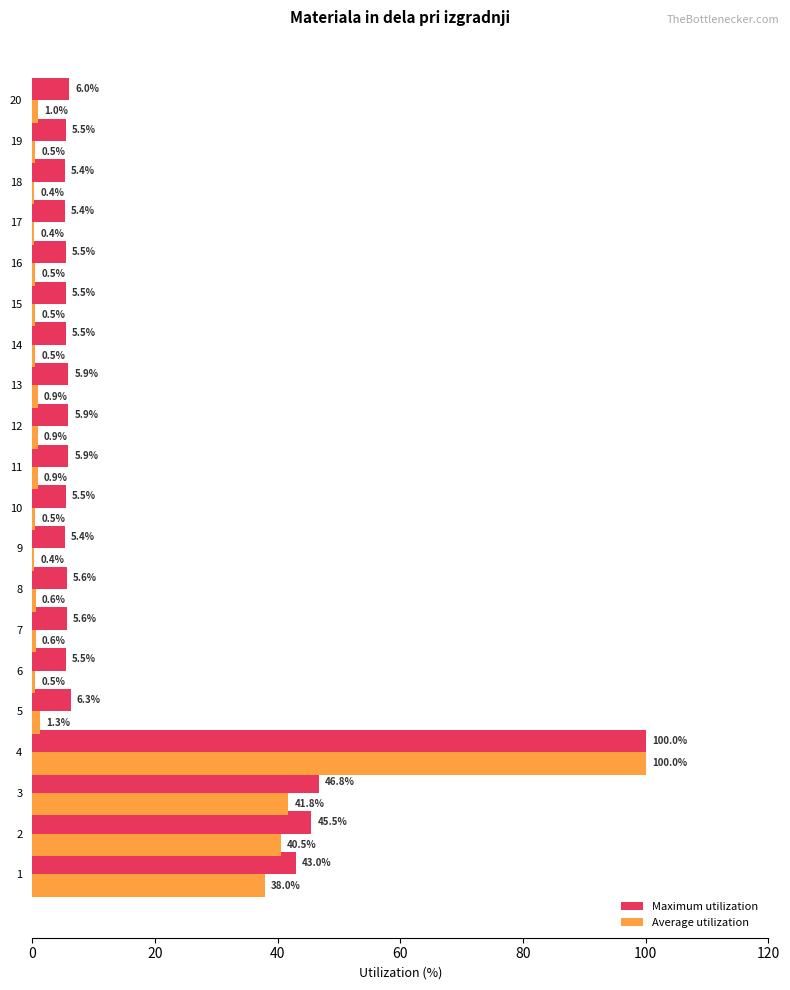

What is the lowest value of the Average utilization series?

0.4